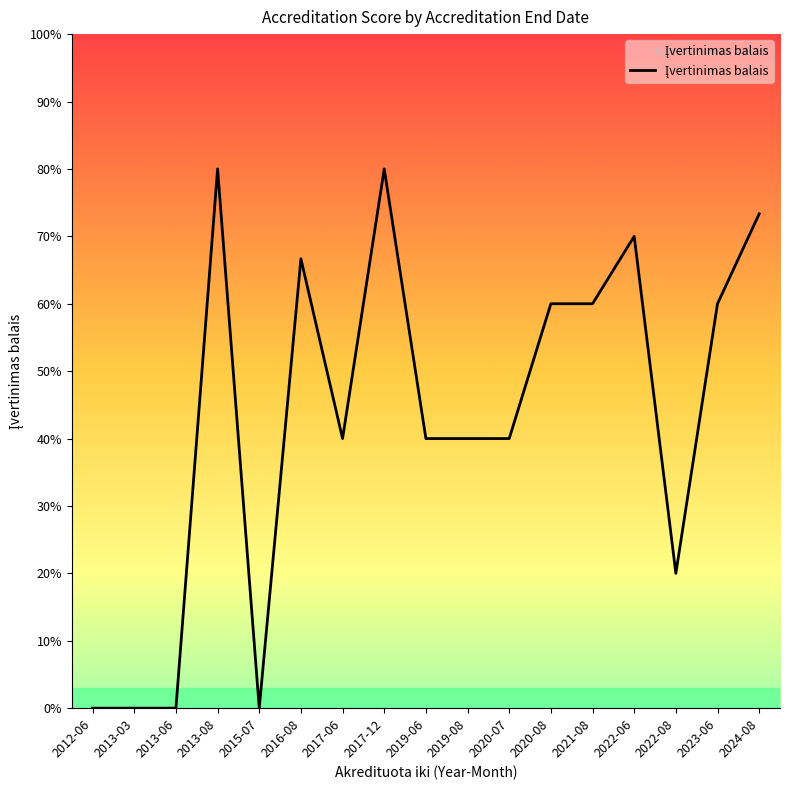

Does the chart display data point markers on the line(s)?

No